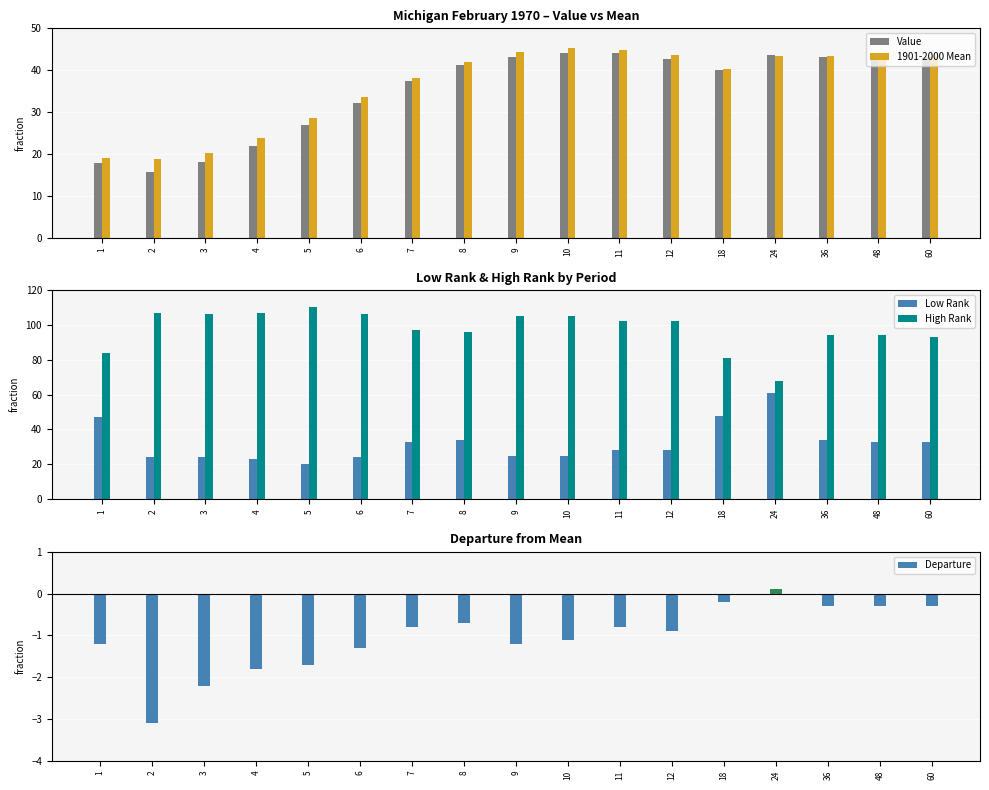

Is it true that Departure equals -0.5 at 8?

False